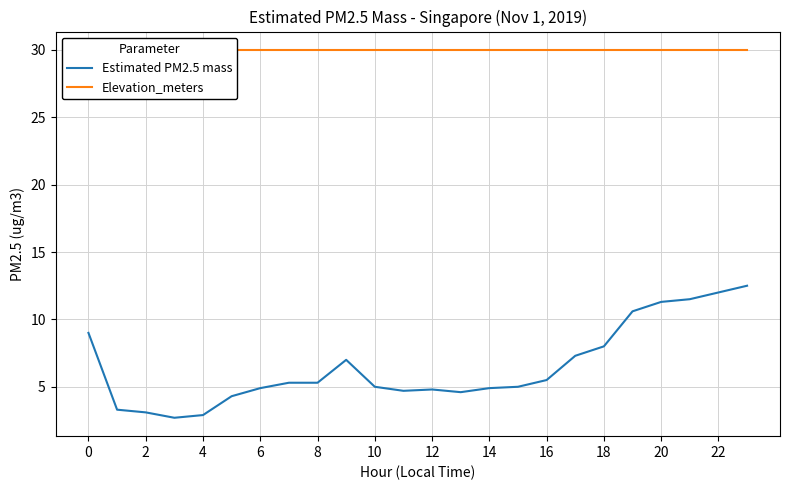

True or false: Estimated PM2.5 mass has a value of 9.0 at 0.

True